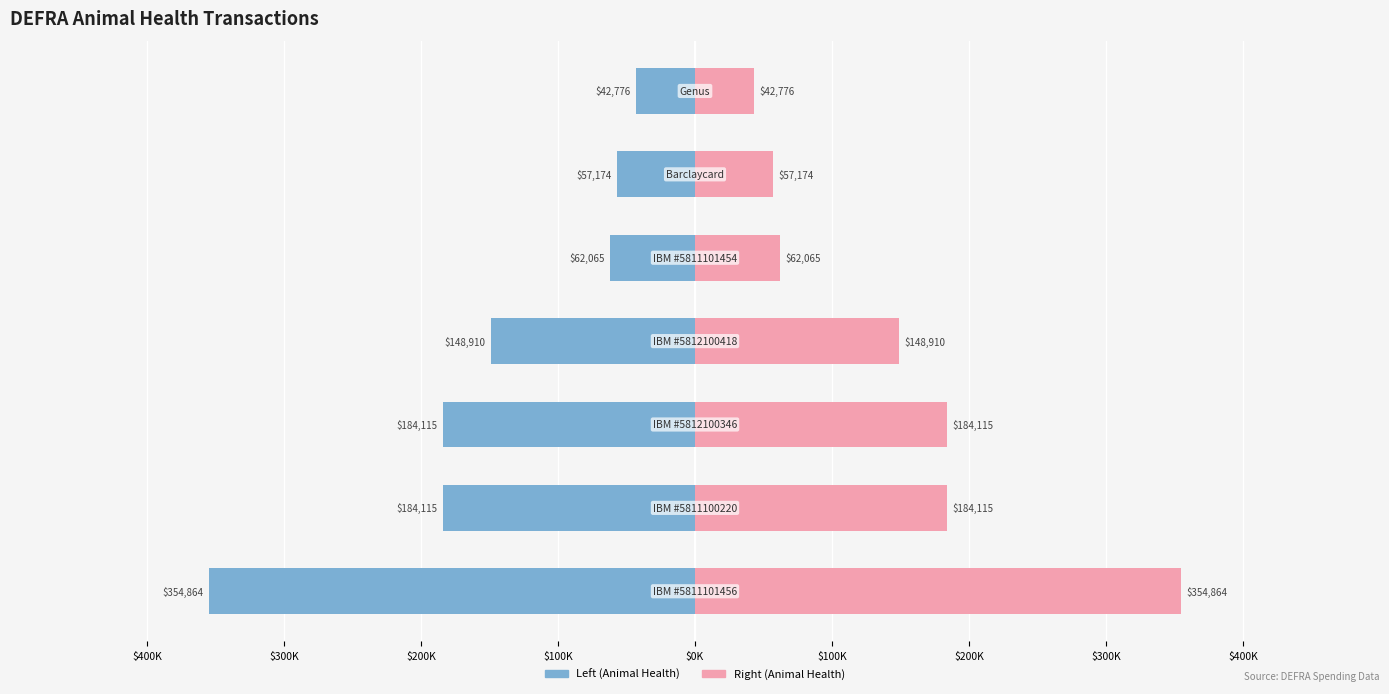

Rank the series by their average value, from highest to lowest.

Animal Health (Right), Animal Health (Left)